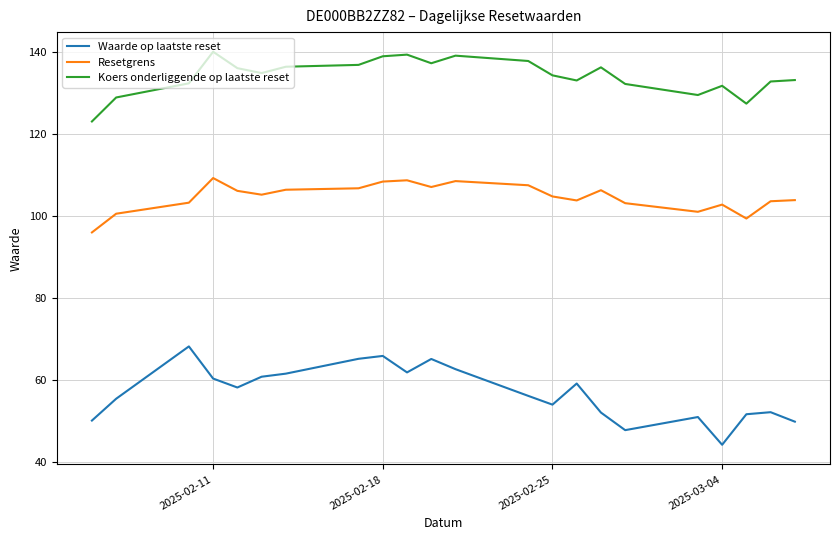

List the series in order of their overall mean, highest first.

Koers onderliggende op laatste reset, Resetgrens, Waarde op laatste reset